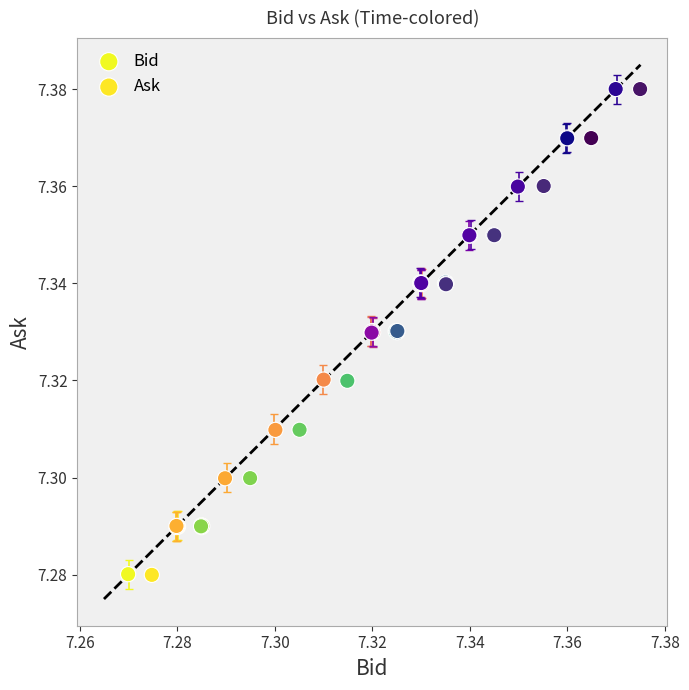

Which series has the widest spread of Y values?

Ask